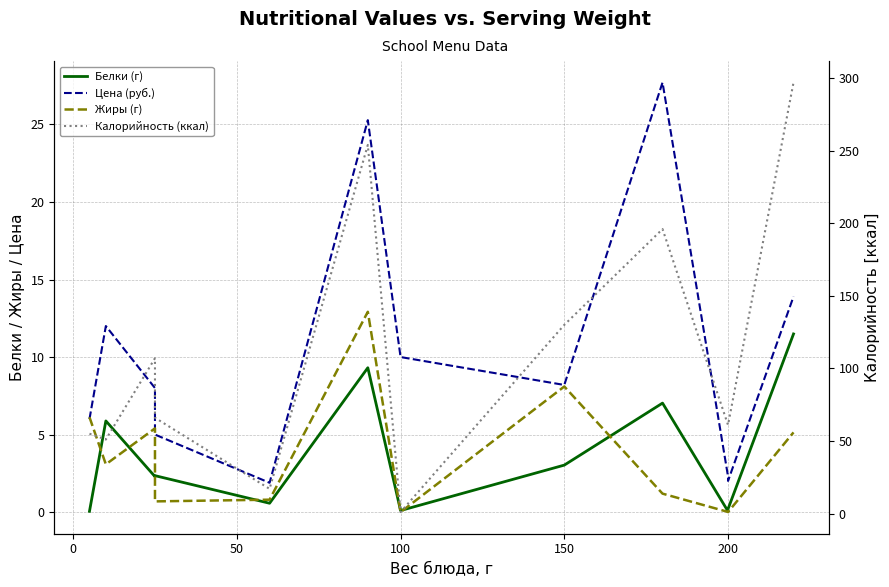

True or false: Жиры (г) has more than 1 points higher than both neighbors.

True